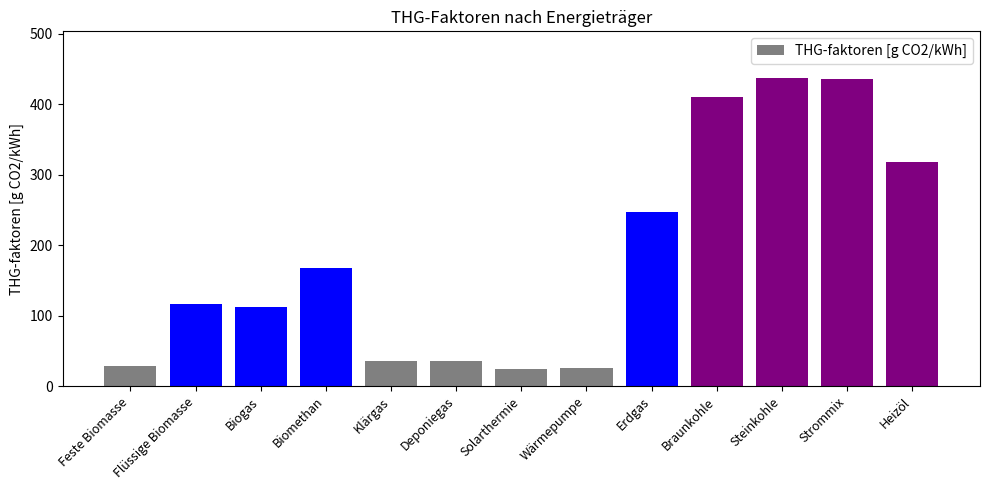

What is the value of the 1st bar from the left?

29